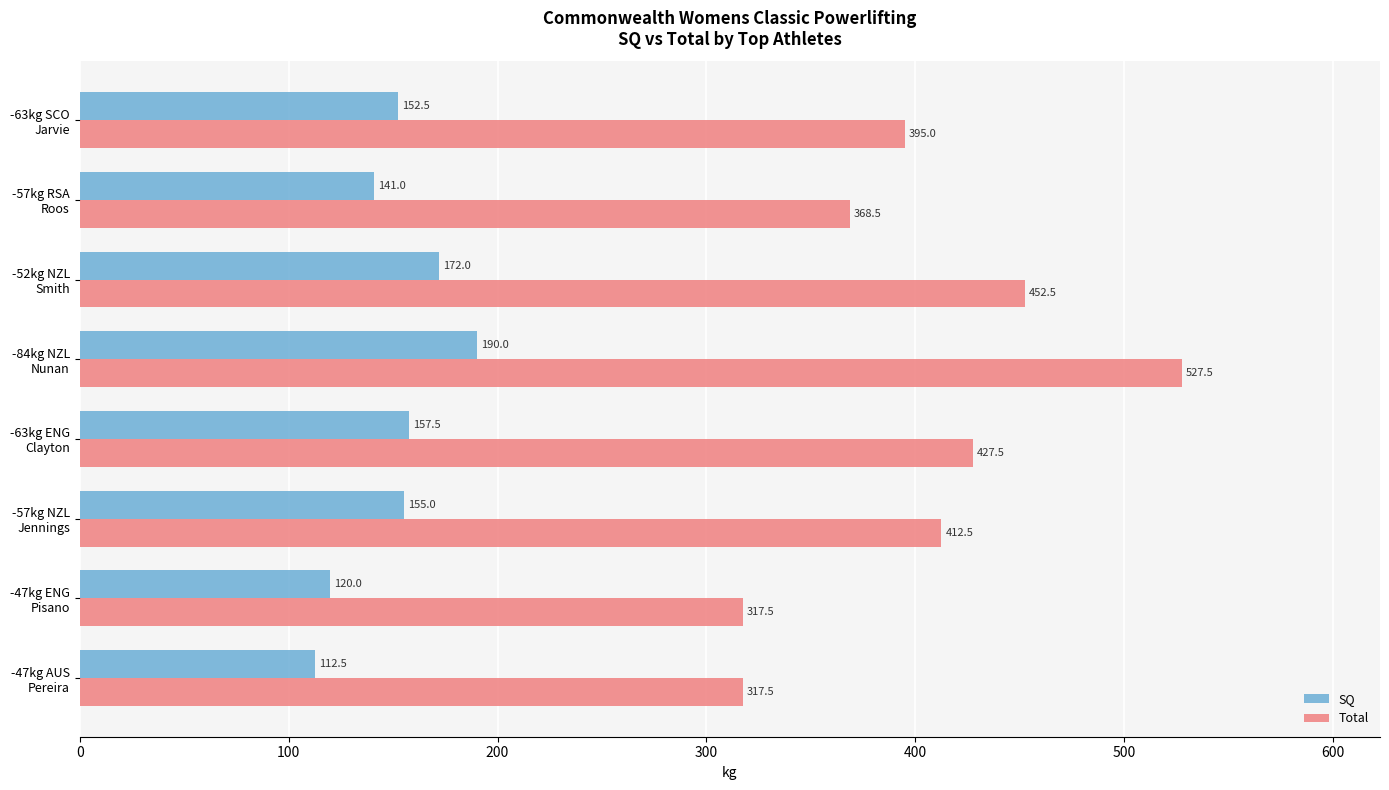

What are all the series names shown in the legend?

SQ, Total